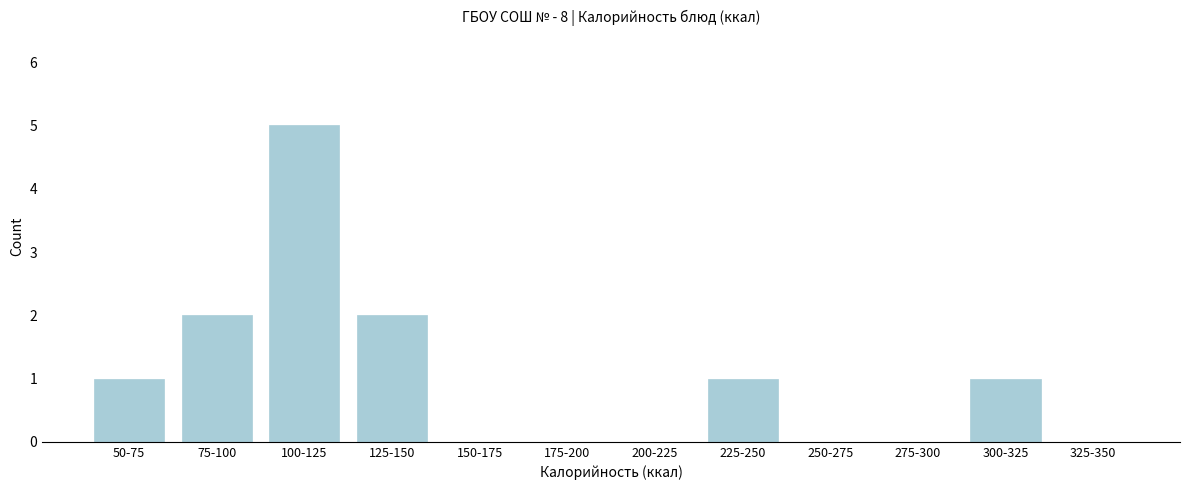

Reading left to right, what are all the values shown in this chart?

50-75=1	75-100=2	100-125=5	125-150=2	150-175=0	175-200=0	200-225=0	225-250=1	250-275=0	275-300=0	300-325=1	325-350=0